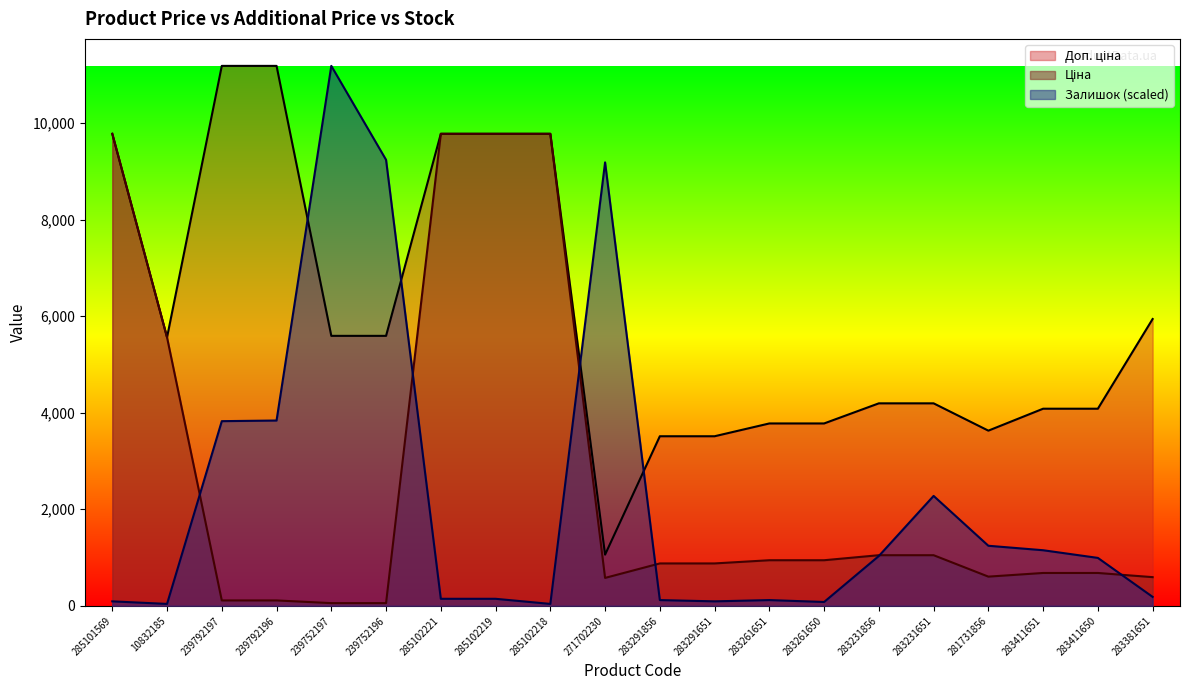

Reading right to left, what are all the values shown in this chart?

Ціна: 594.0	680.4	680.4	604.6	1048.4	1048.4	944.2	944.2	878.0	878.0	578.1	9775.5	9775.5	9775.5	55.9	55.9	111.8	111.8	5560.3	9775.5
Доп. ціна: 5940.0	4082.3	4082.3	3627.9	4193.5	4193.5	3777.0	3777.0	3511.9	3511.9	1060.0	9775.5	9775.5	9775.5	5591.0	5591.0	11182.0	11182.0	5560.3	9775.5
Залишок: 185.3	992.5	1151.3	1243.9	2276.1	1032.2	79.4	119.1	92.6	119.1	9183.8	39.7	145.6	145.6	9236.7	11182.0	3837.6	3824.4	39.7	92.6